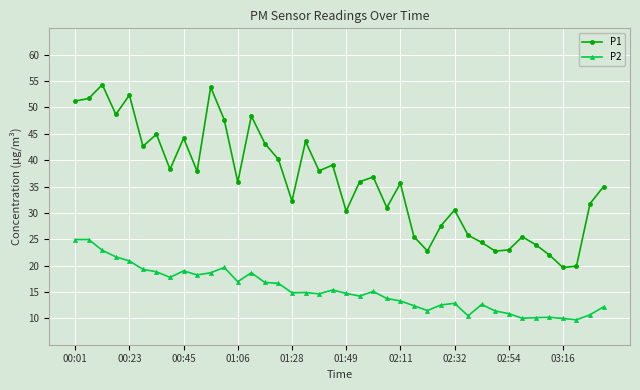

Which series has the widest spread of values?

P1